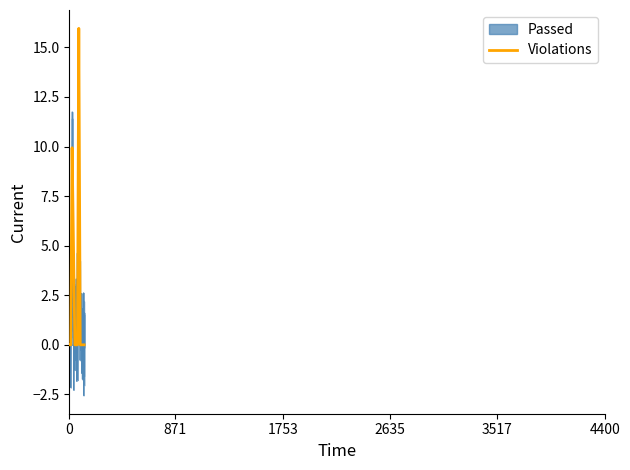

Which series has the largest total across all categories?

Violations